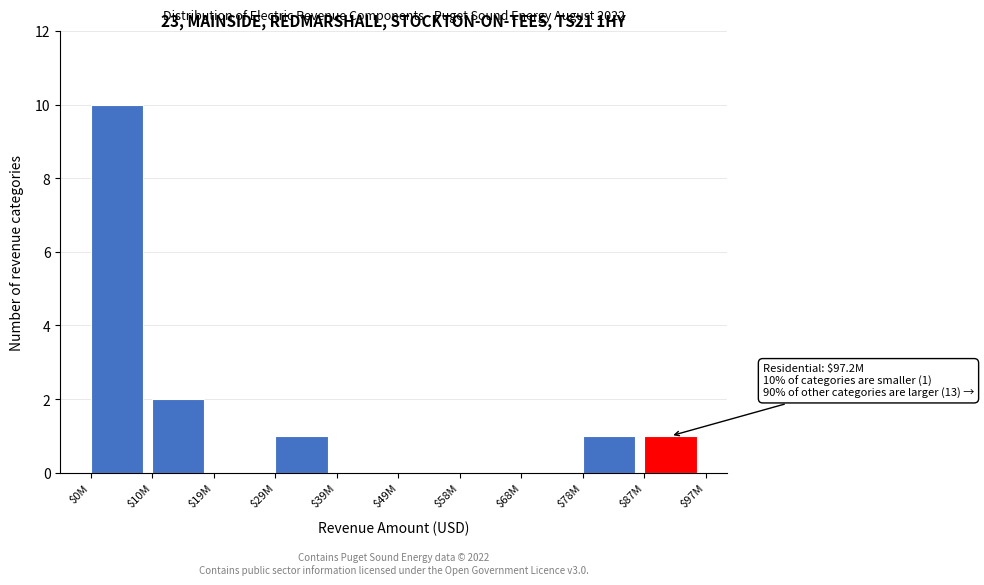

Where is the data nearest to the value 5?

$10M